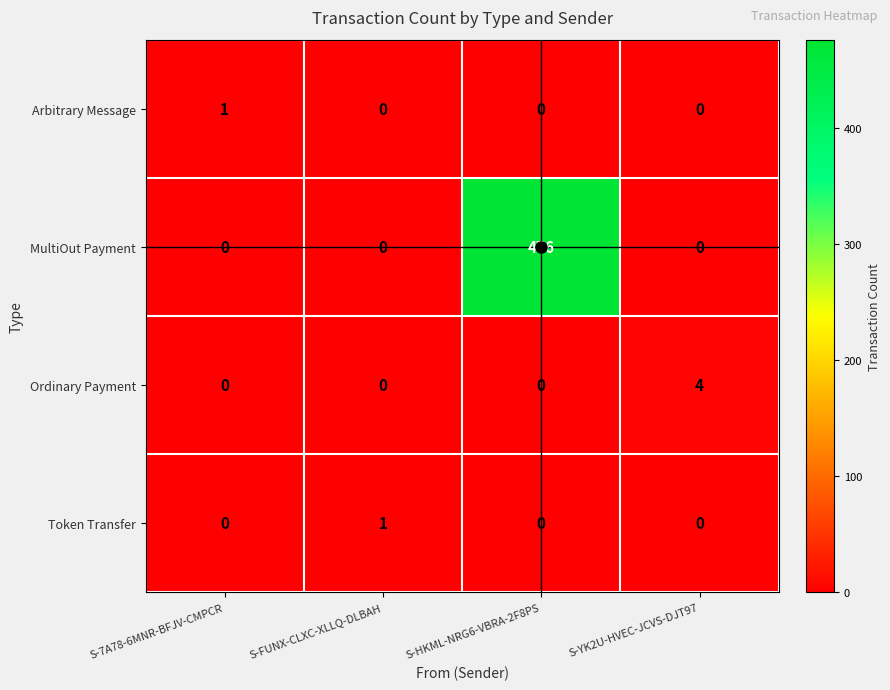

What is the difference between the maximum and second lowest values in the Ordinary Payment series?

4